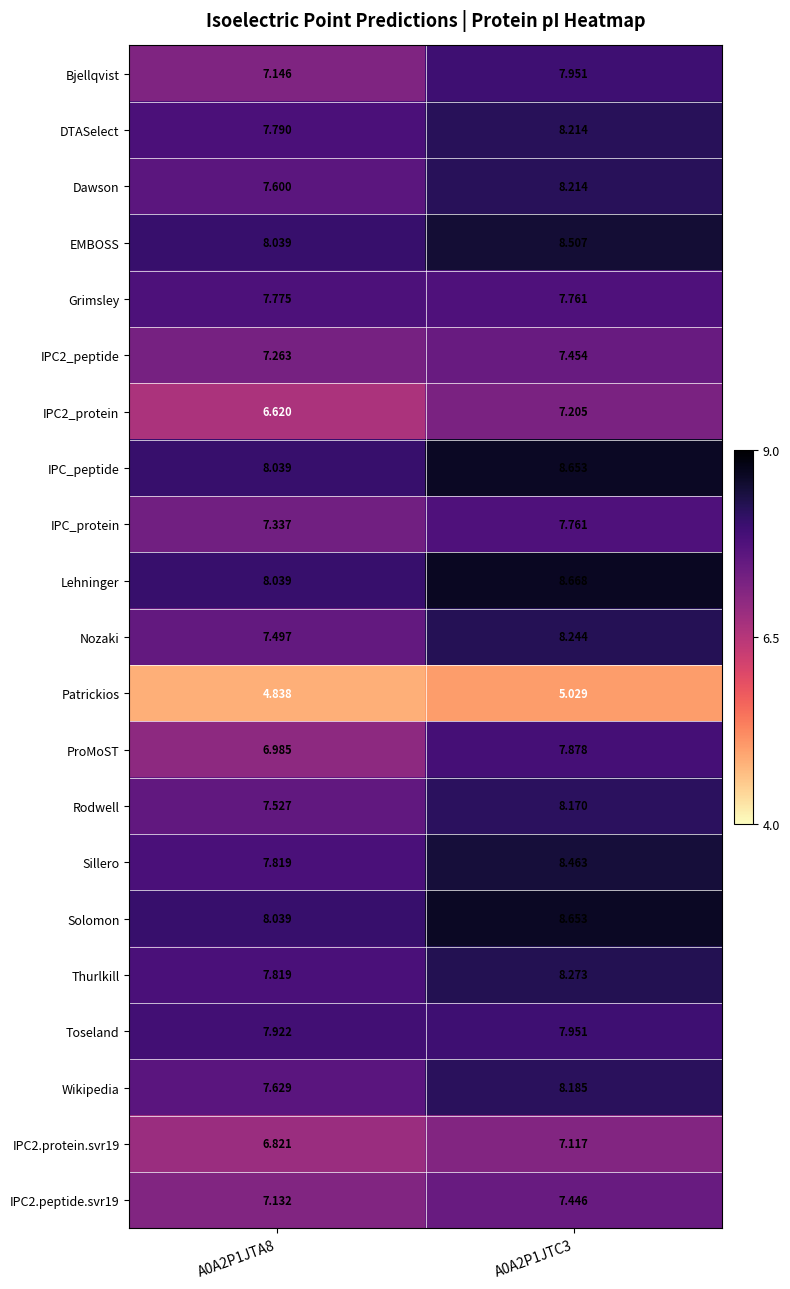

Which series has the largest total across all categories?

Lehninger